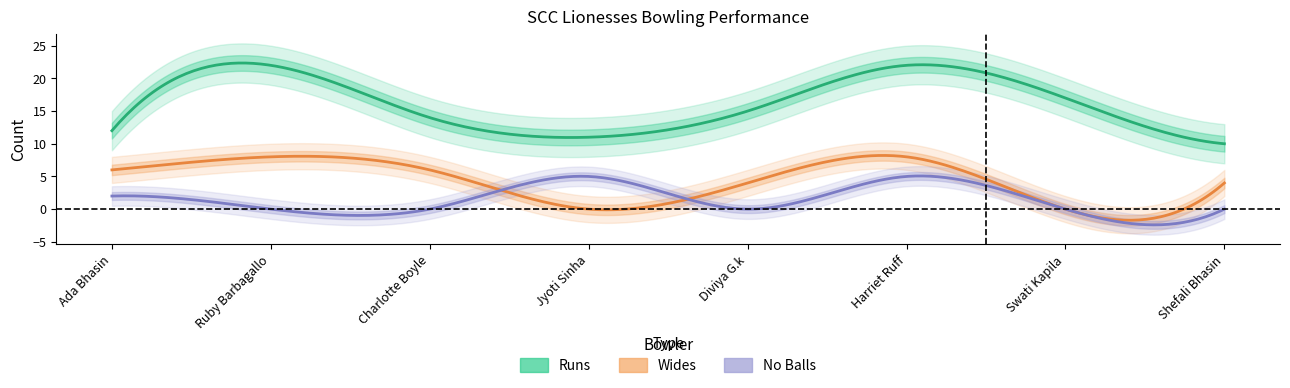

Reading right to left, what are all the values shown in this chart?

Runs: Shefali Bhasin=10	Swati Kapila=17	Harriet Ruff=22	Diviya G.k=15	Jyoti Sinha=11	Charlotte Boyle=14	Ruby Barbagallo=22	Ada Bhasin=12
Wides: Shefali Bhasin=4	Swati Kapila=0	Harriet Ruff=8	Diviya G.k=4	Jyoti Sinha=0	Charlotte Boyle=6	Ruby Barbagallo=8	Ada Bhasin=6
No Balls: Shefali Bhasin=0	Swati Kapila=0	Harriet Ruff=5	Diviya G.k=0	Jyoti Sinha=5	Charlotte Boyle=0	Ruby Barbagallo=0	Ada Bhasin=2